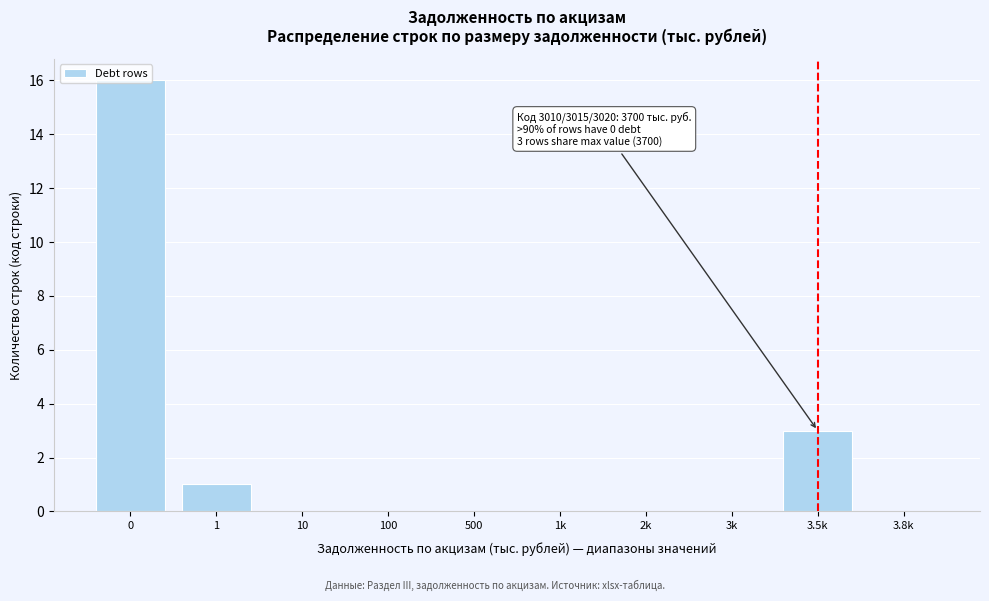

What is the sum of all values?

20